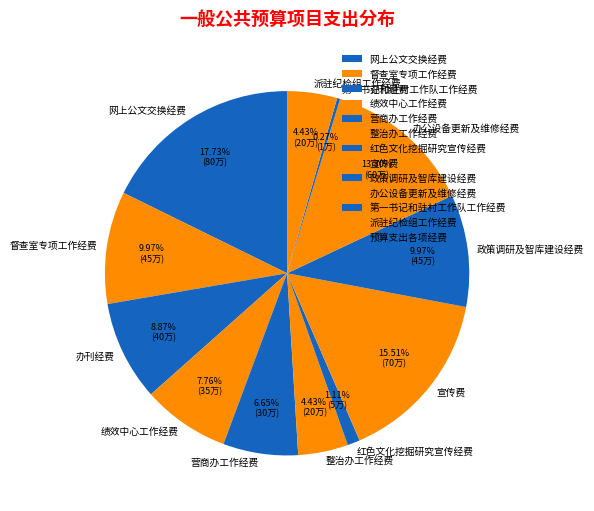

Do 营商办工作经费 and 派驻纪检组工作经费 together represent more than half of the pie?

No